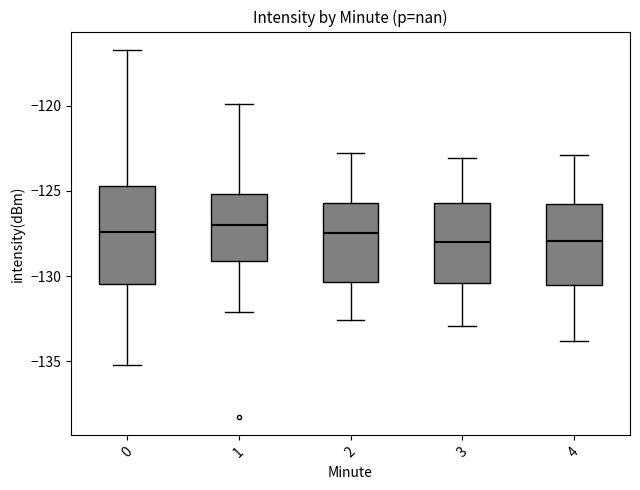

Reading left to right, read every box against the y-axis: the position of its median line, the range the box covers, and the ends of its whiskers. The values are not printed on the chart, so give them approximately, as read against the axis.

0: median -127.5, box -130.5 to -124.5, whiskers -135.0 to -116.5
1: median -127.0, box -129.0 to -125.0, whiskers -132.0 to -120.0
2: median -127.5, box -130.5 to -125.5, whiskers -132.5 to -123.0
3: median -128.0, box -130.5 to -125.5, whiskers -133.0 to -123.0
4: median -128.0, box -130.5 to -125.5, whiskers -134.0 to -123.0